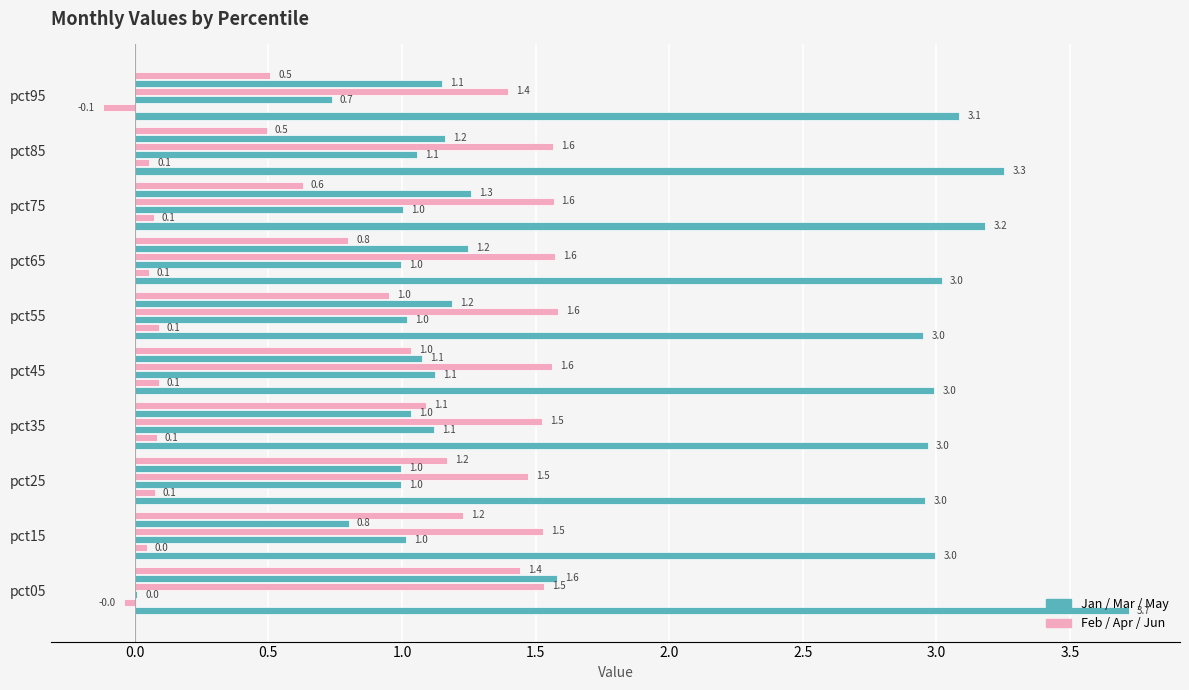

How many data points does each series have?

10